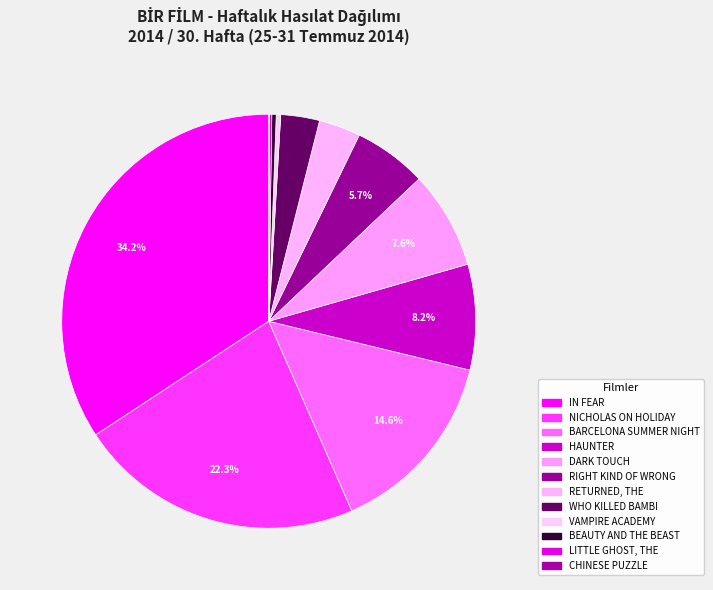

What is the change in value from WHO KILLED BAMBI to LITTLE GHOST, THE?

-6096.1